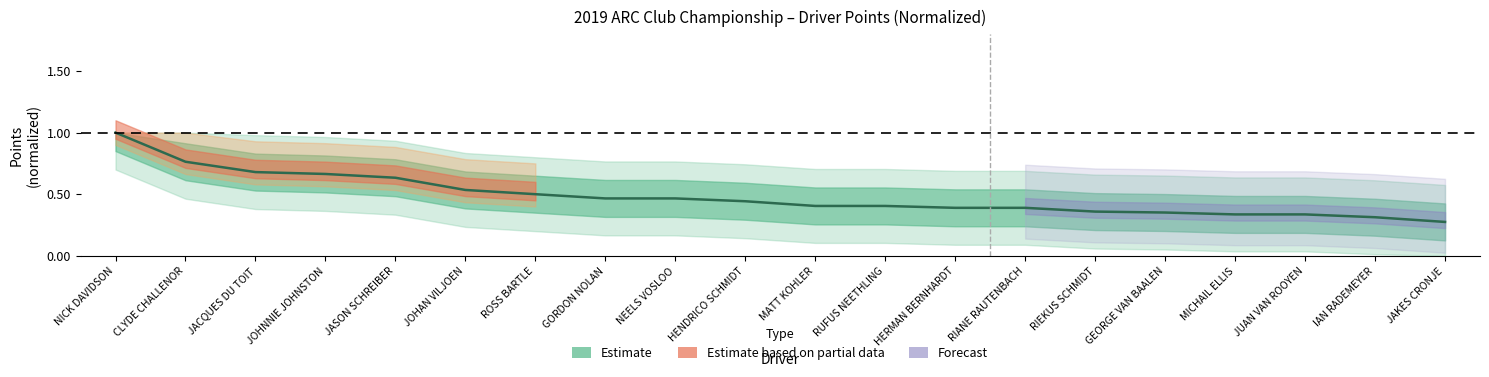

True or false: there are more than 1 points higher than both neighbors.

False